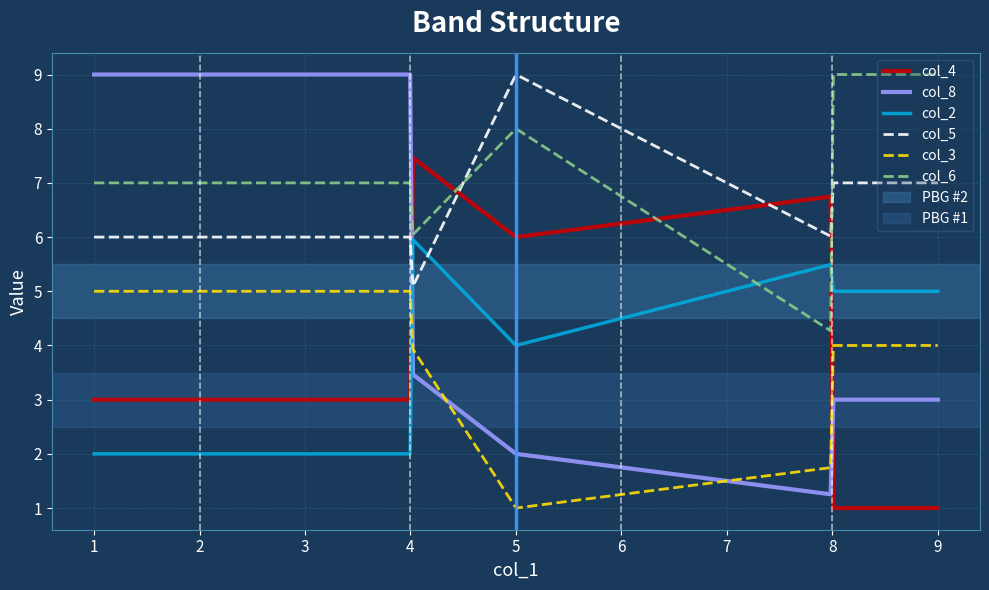

Which series ends up on top after the final intersection of col_3 and col_2?

col_2